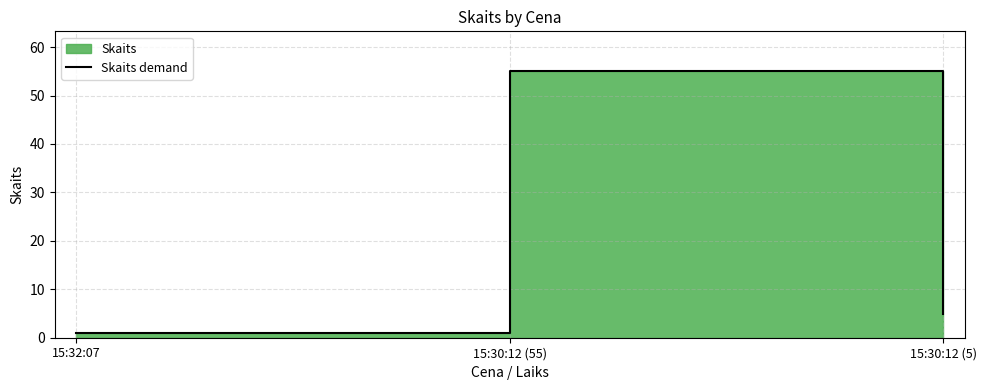

How many data points does each series have?

3